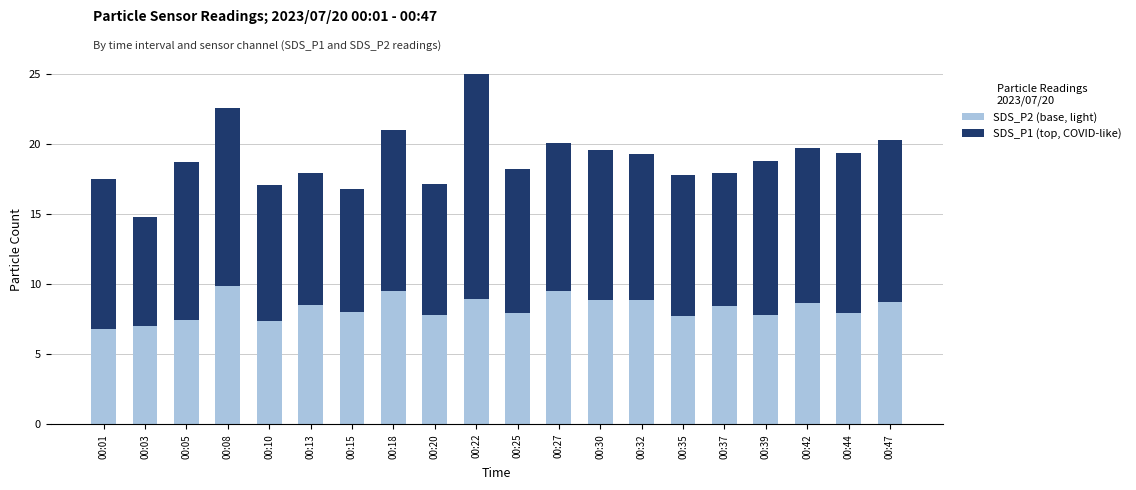

What is the difference between the maximum and second lowest values in the SDS_P2 (base, light) series?

2.8